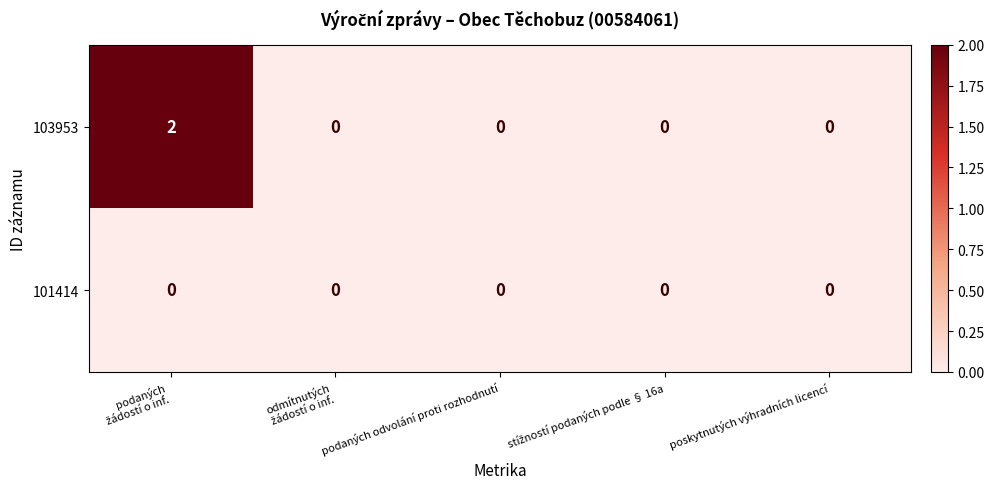

Which series has the largest total across all categories?

103953